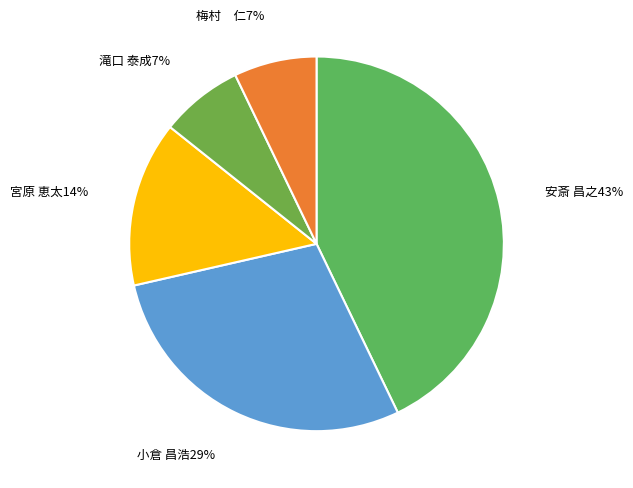

Rank the categories by value from lowest to highest.

滝口 泰成, 梅村　仁, 宮原 恵太, 小倉 昌浩, 安斎 昌之